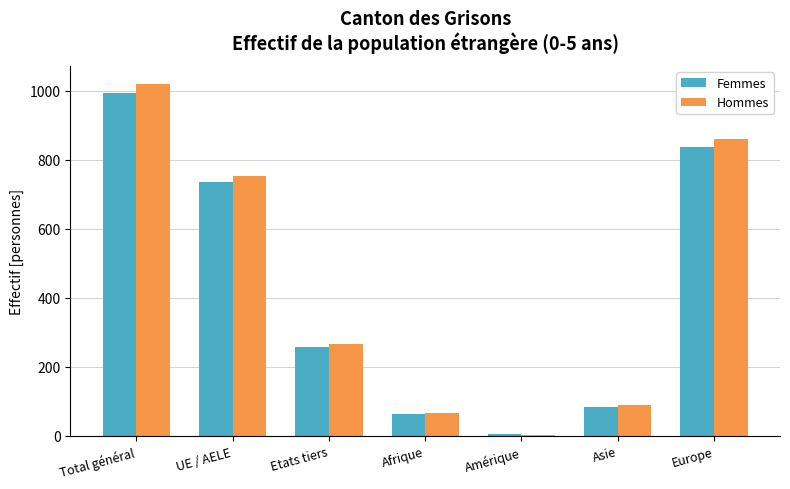

True or false: Hommes has a value of 373 at Total général.

False